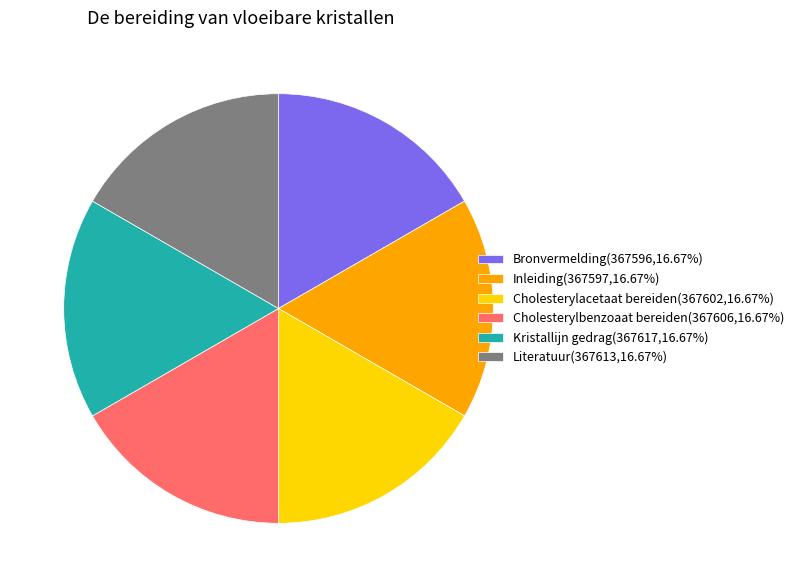

What is the ratio of the value at Inleiding to the value at Bronvermelding?

1.0